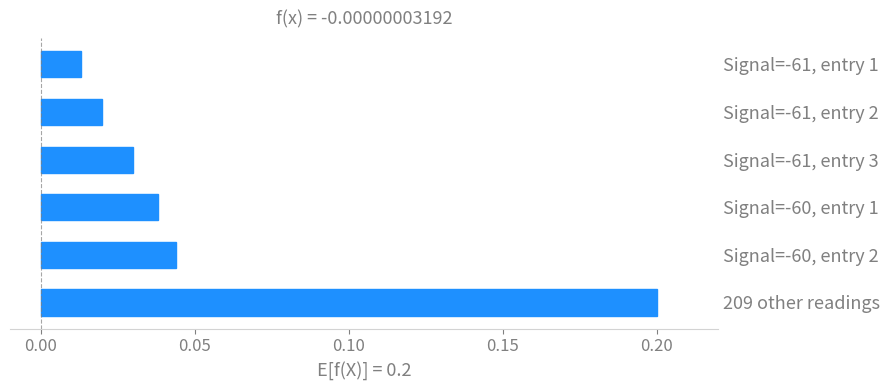

Rank the categories by value from highest to lowest.

209 other readings, Signal=-60, entry 2, Signal=-60, entry 1, Signal=-61, entry 3, Signal=-61, entry 2, Signal=-61, entry 1